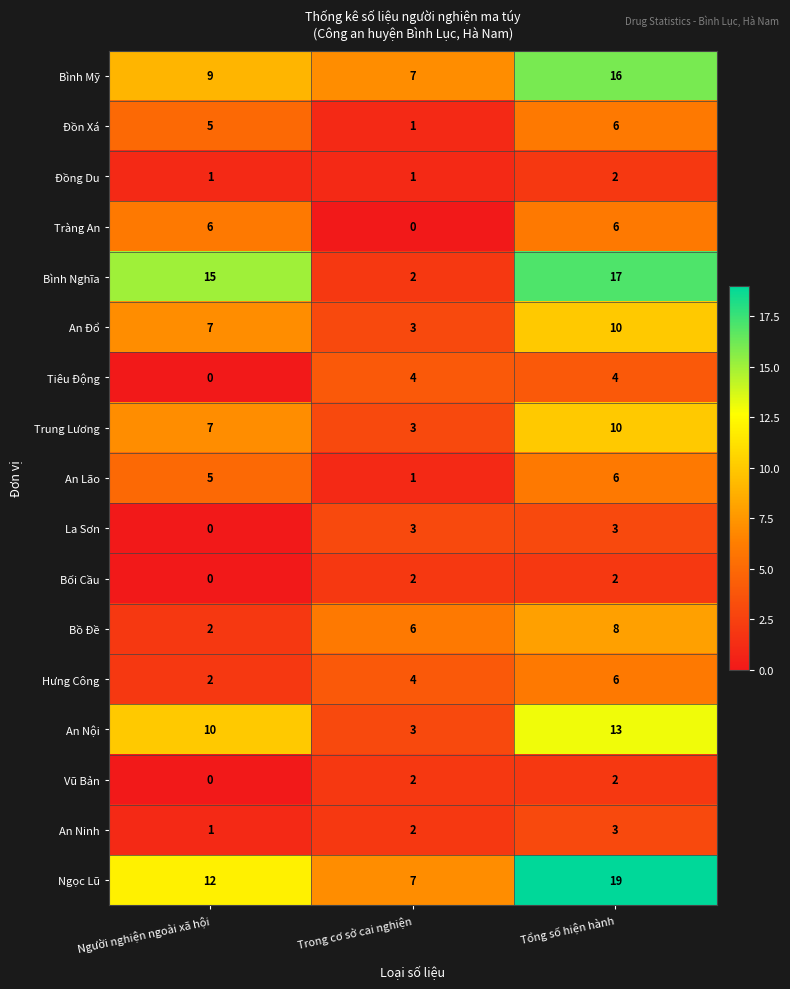

Which series changed the most between Người nghiện ngoài xã hội and Trong cơ sở cai nghiện?

Bình Nghĩa